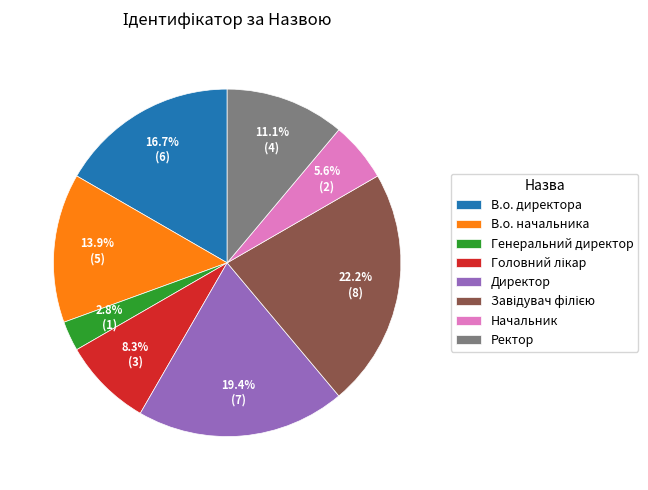

Is it true that Генеральний директор is 3% of the pie?

True